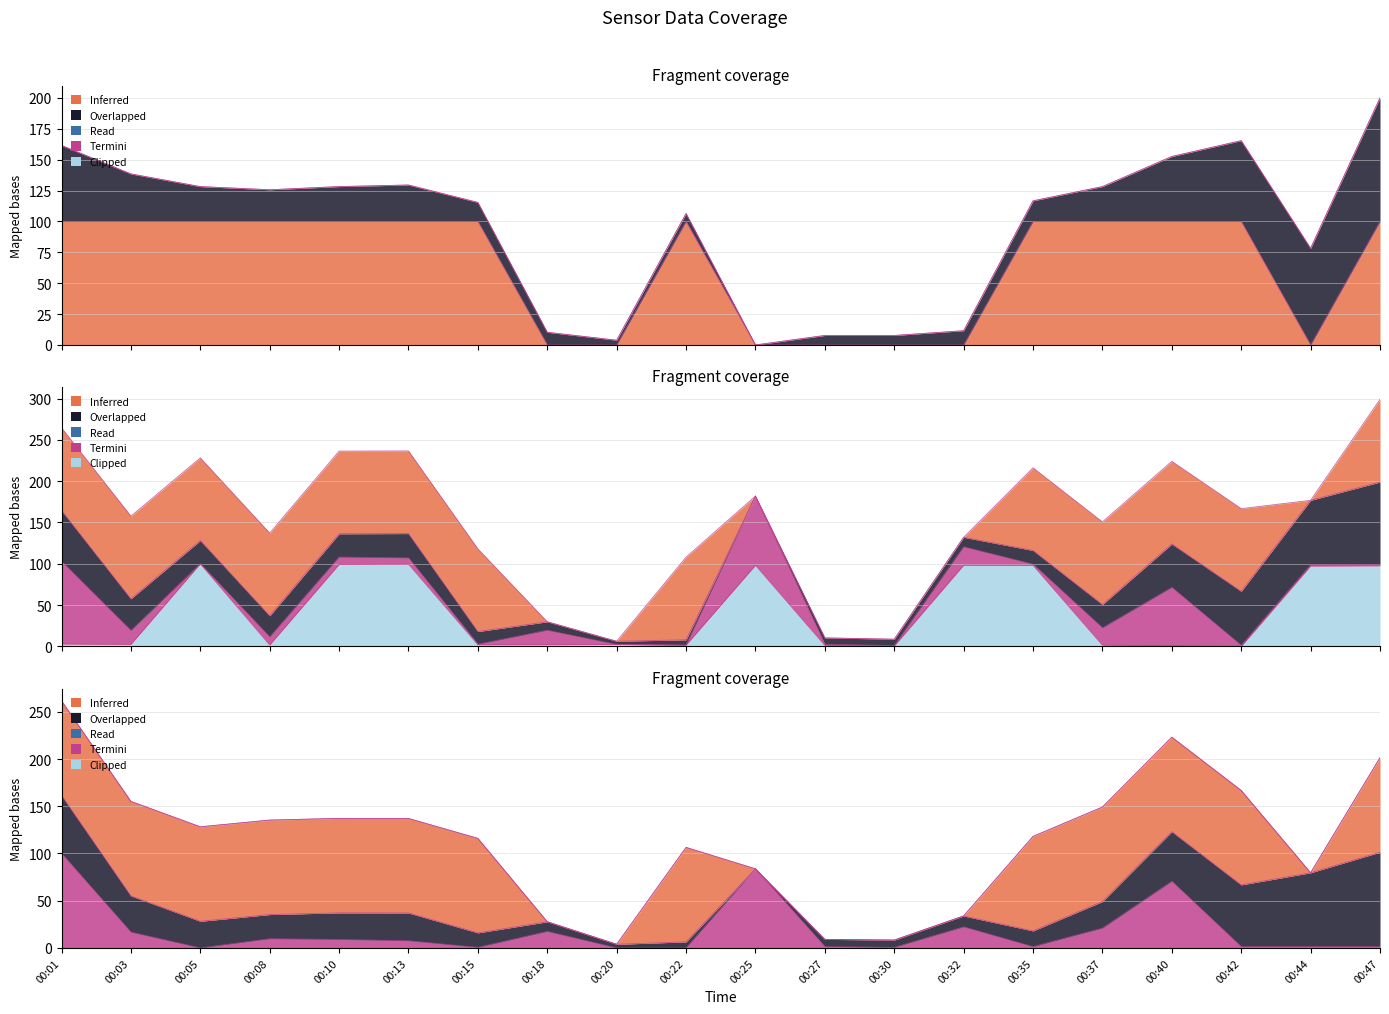

What is the difference between the highest and lowest values at 00:18?

17.4